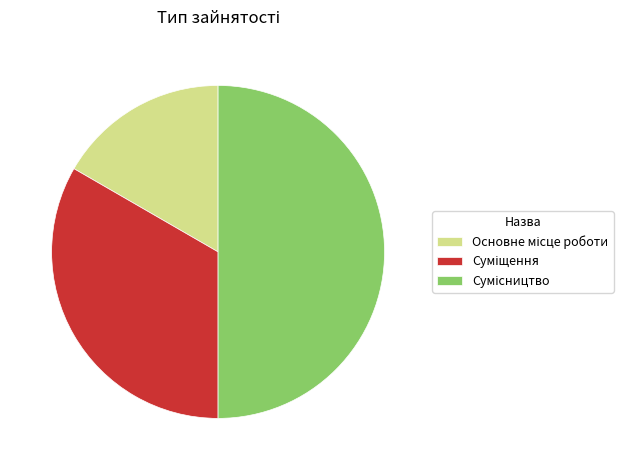

Does Суміщення represent more than half of the total?

No